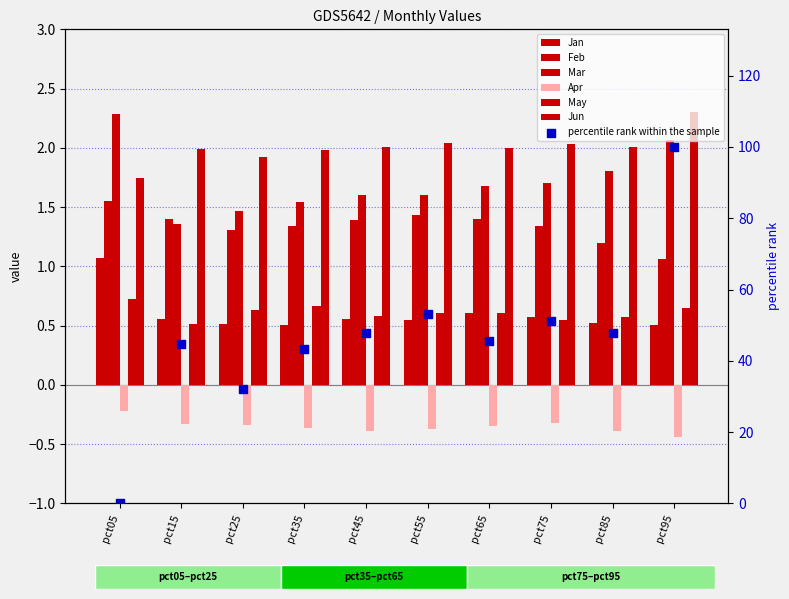

Is the value of May at pct65 greater than the value of Apr at pct15?

Yes